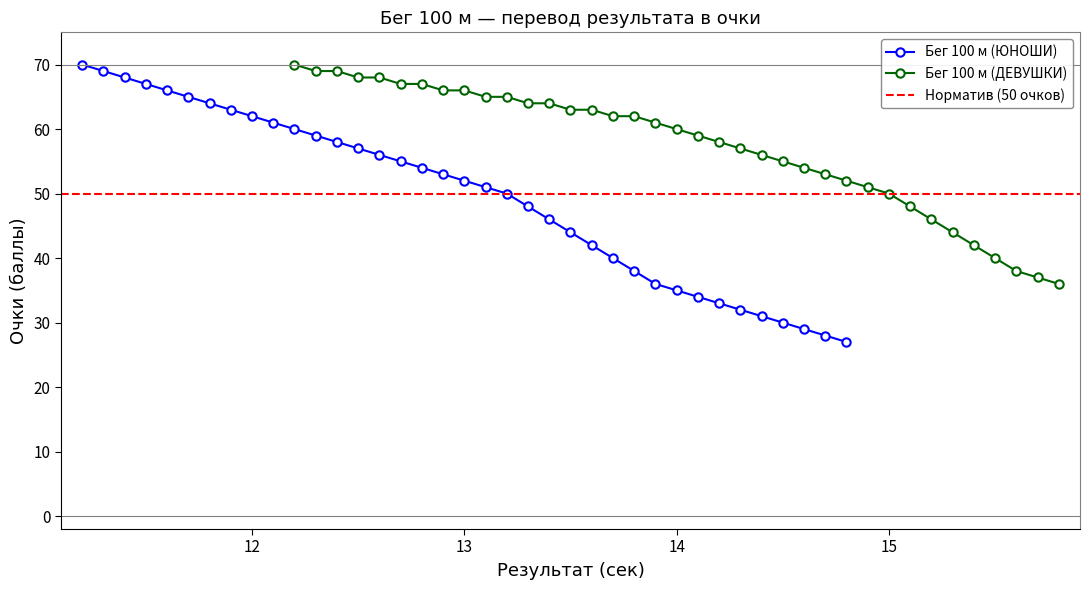

What is the maximum value for Бег 100 м (ЮНОШИ)?

70